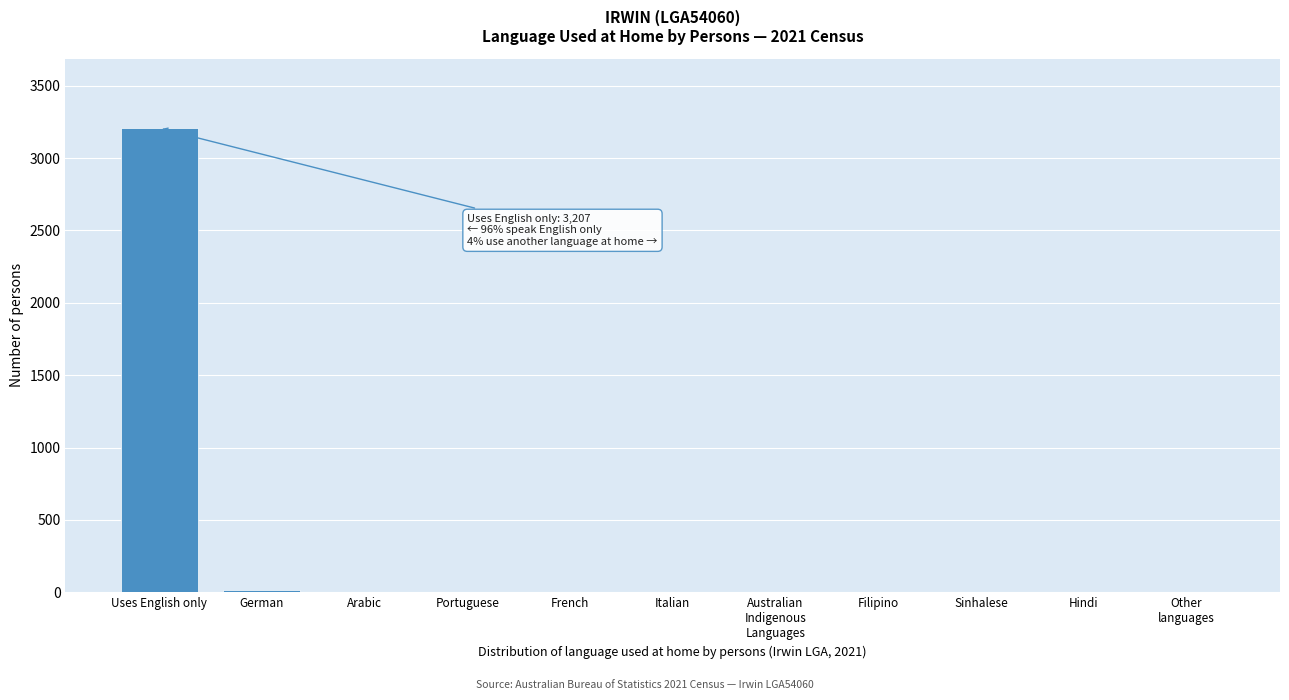

At which category does the chart reach its peak across all series?

Uses English only